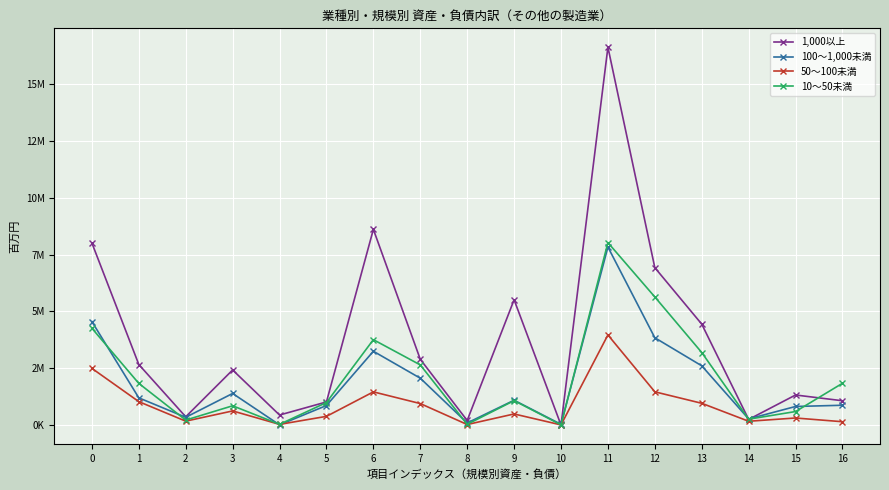

True or false: 10～50未満 and 50～100未満 intersect in this chart.

False